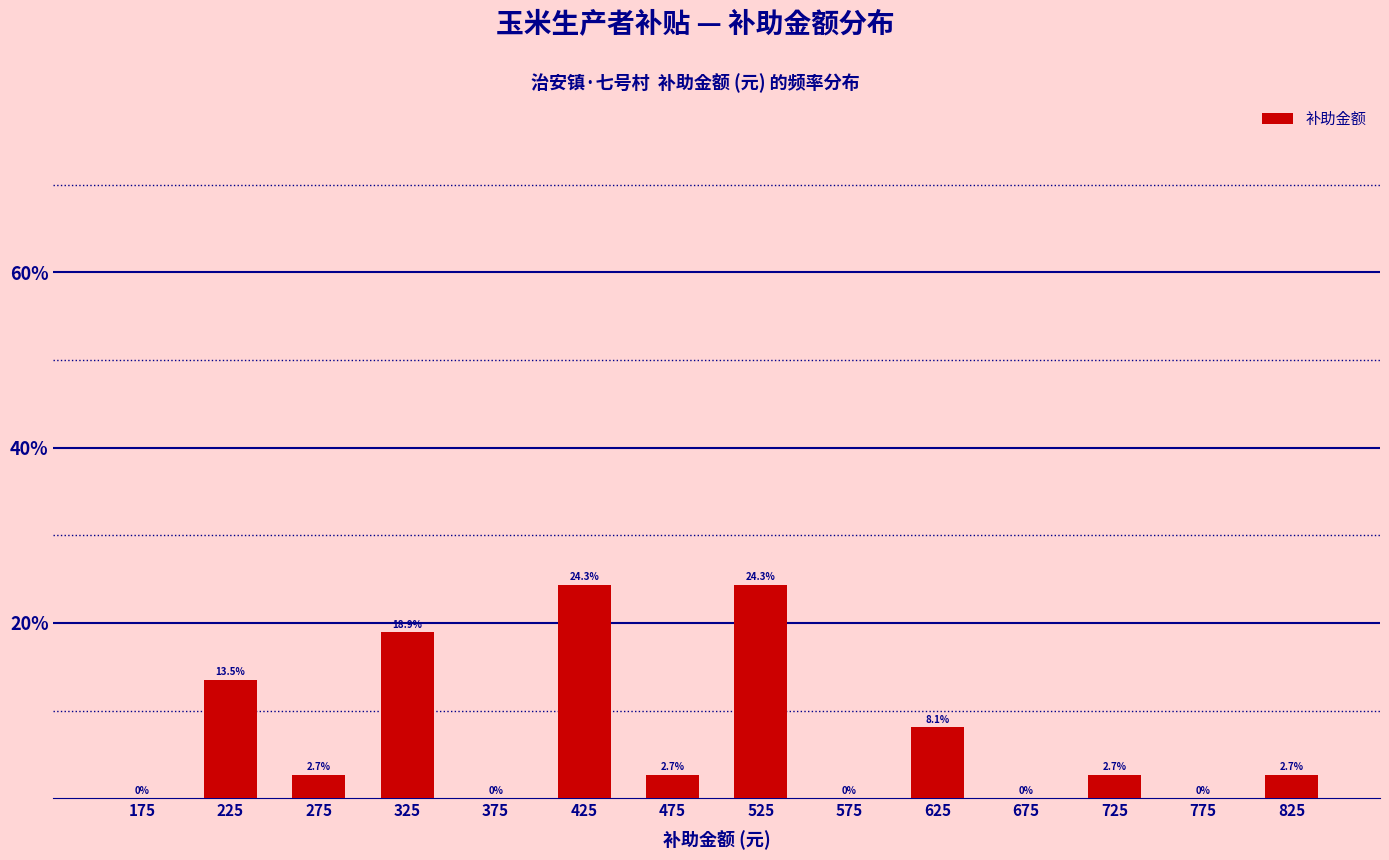

Reading left to right, transcribe this chart: for each bar, give the range it covers on the x-axis and its height.

150 to 200: 0.0
200 to 250: 13.5
250 to 300: 2.7
300 to 350: 18.9
350 to 400: 0.0
400 to 450: 24.3
450 to 500: 2.7
500 to 550: 24.3
550 to 600: 0.0
600 to 650: 8.1
650 to 700: 0.0
700 to 750: 2.7
750 to 800: 0.0
800 to 850: 2.7